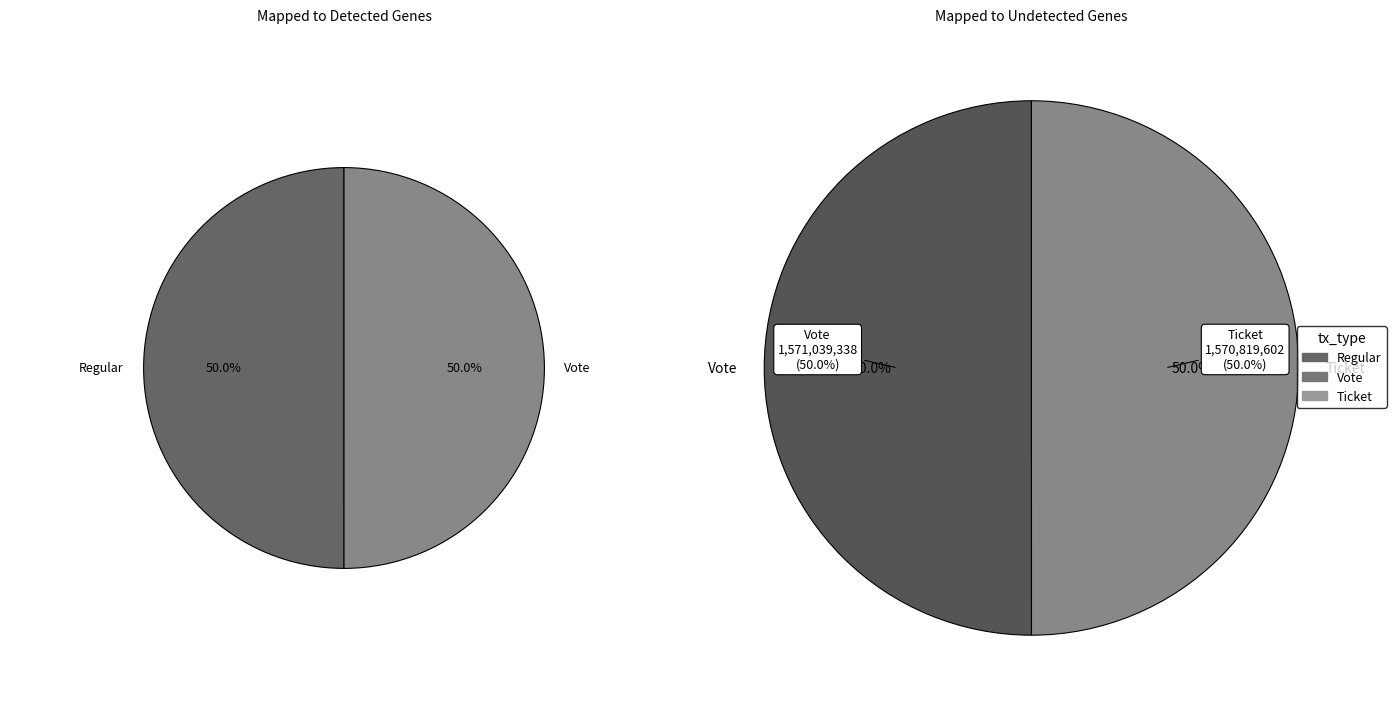

True or false: Regular accounts for 32% of the total.

False